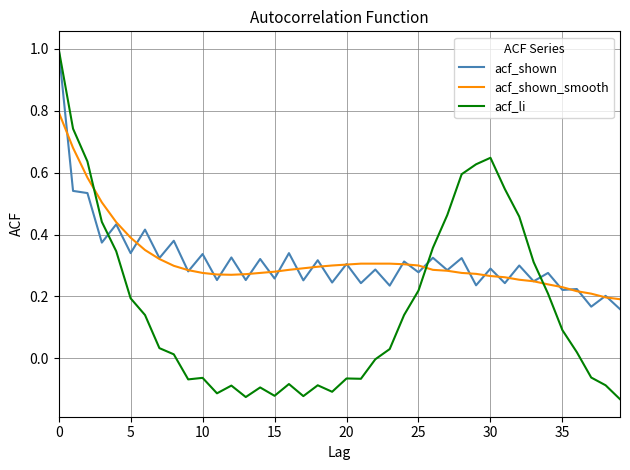

Which series has the largest range (max minus min)?

acf_li